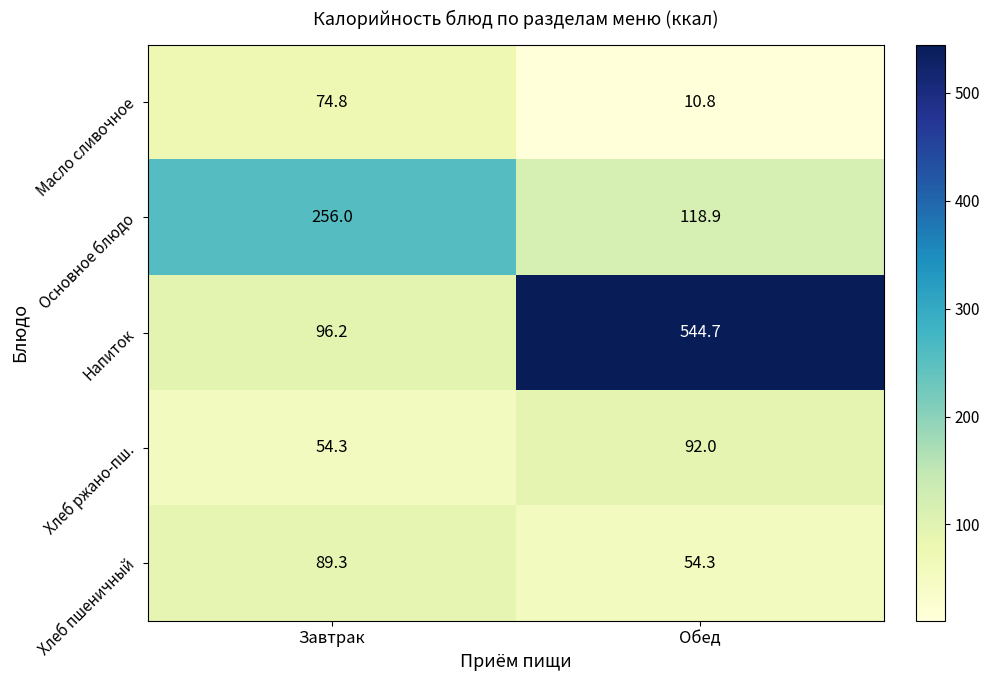

Is the value of Масло сливочное at Завтрак greater than the value of Хлеб пшеничный at Завтрак?

No